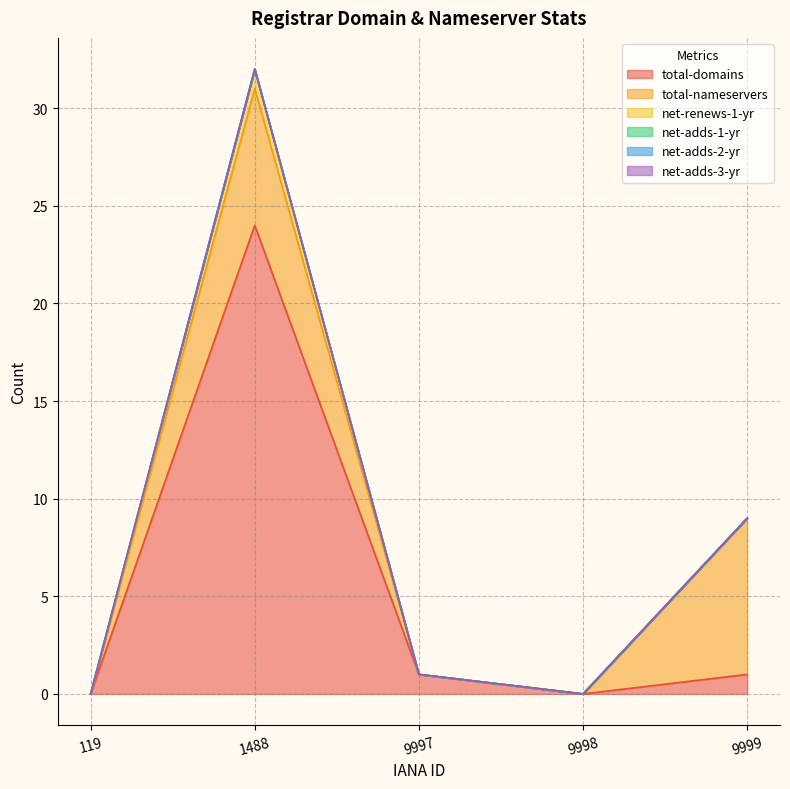

True or false: net-adds-1-yr and net-adds-3-yr cross at least once.

False